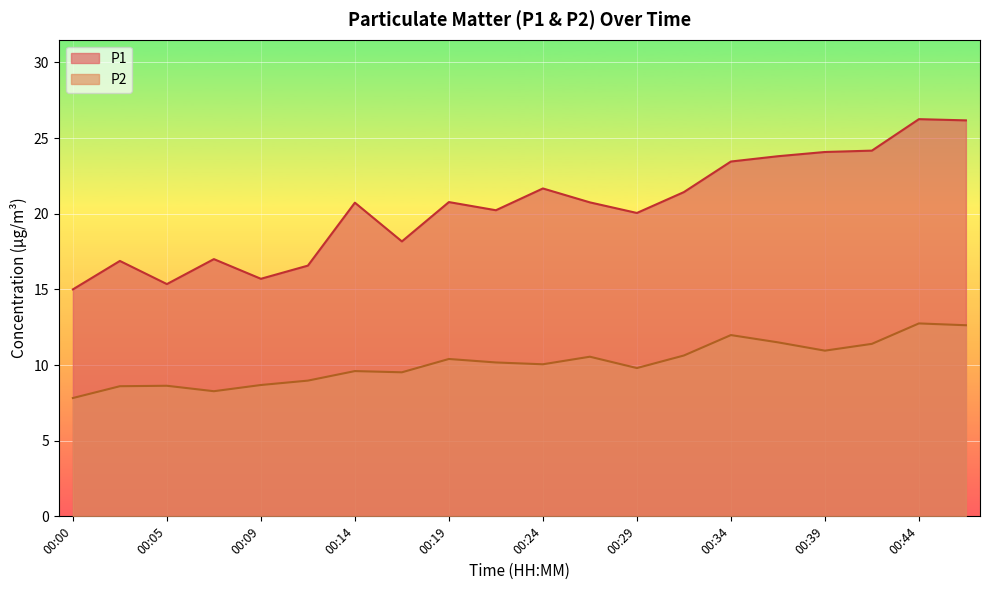

Which has a higher value, 00:39 or 00:46?

00:46